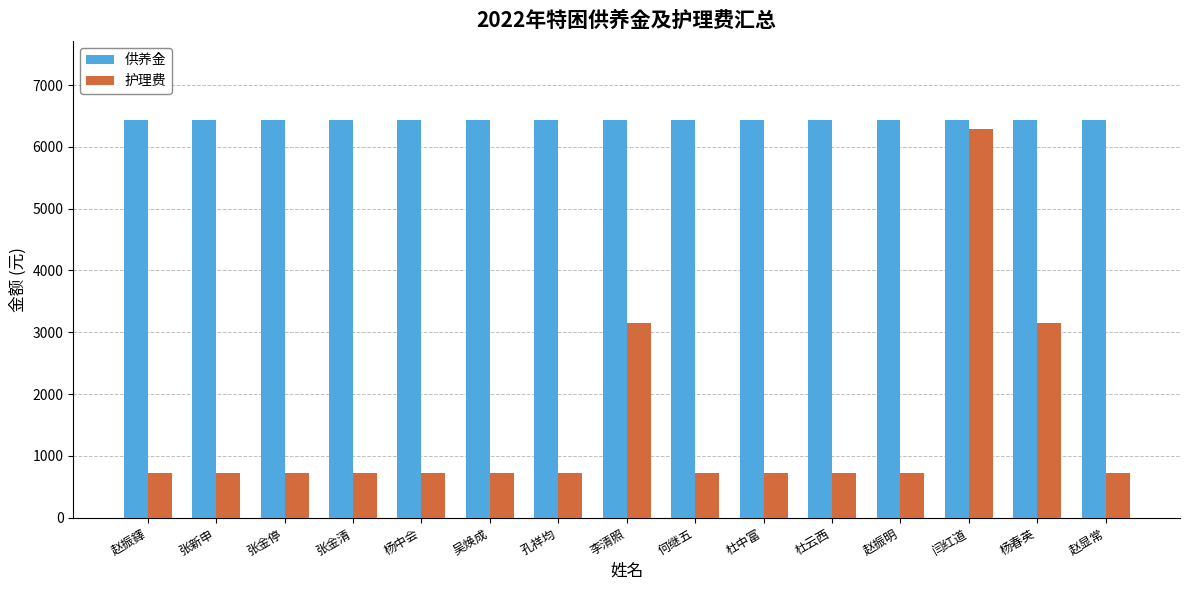

Rank the series by their maximum value, from highest to lowest.

供养金, 护理费